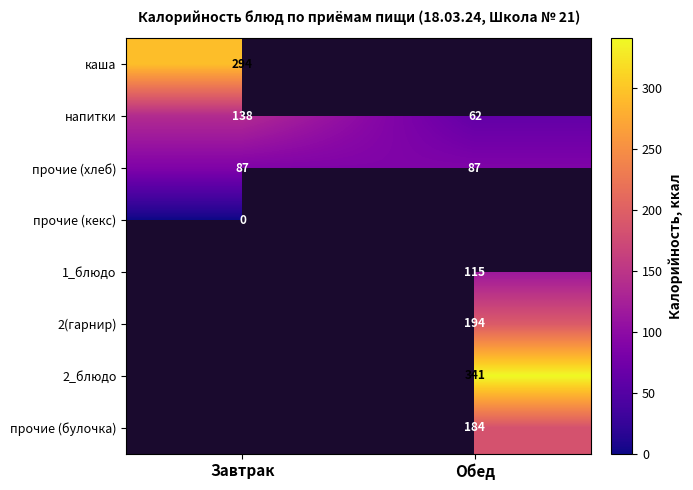

What is the maximum value shown in the chart?

341.0